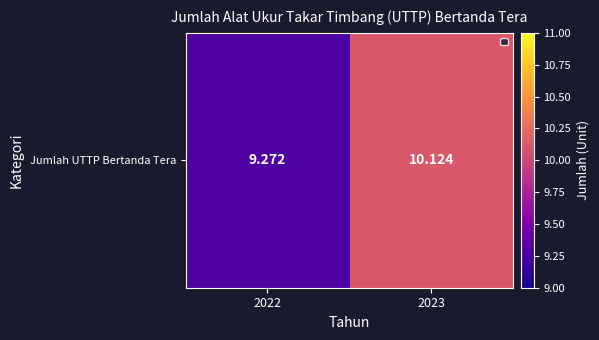

The chart shows a value of 9.3 at 2022. True or false?

True